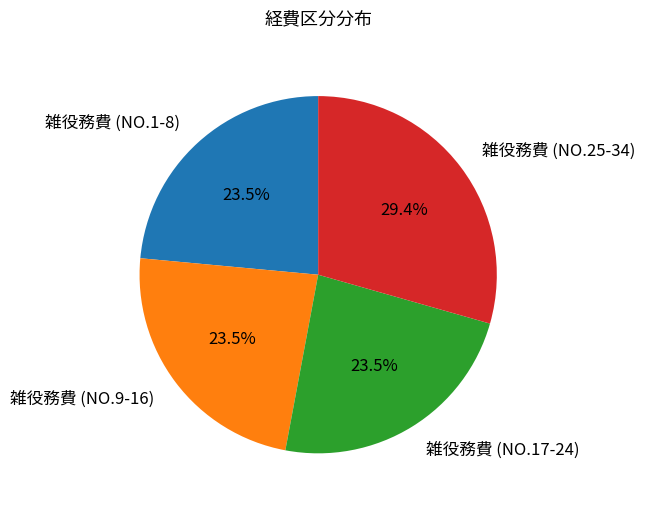

Does 雑役務費 (NO.1-8) represent more than half of the total?

No